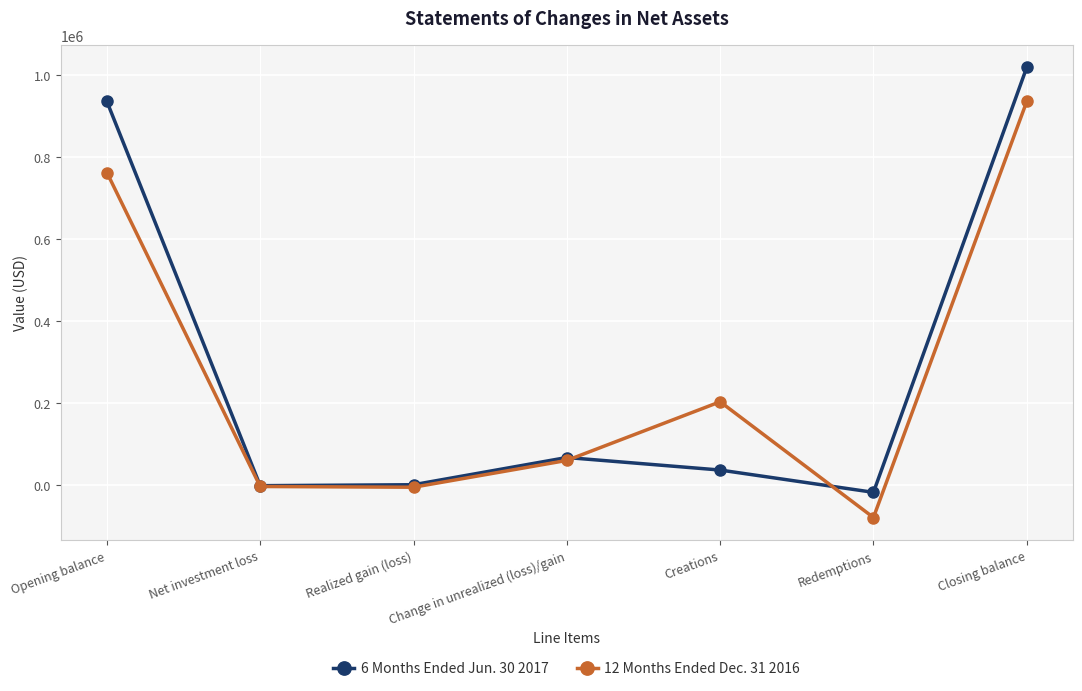

Between Opening balance and Change in unrealized (loss)/gain, which series saw the biggest shift?

6 Months Ended Jun. 30 2017